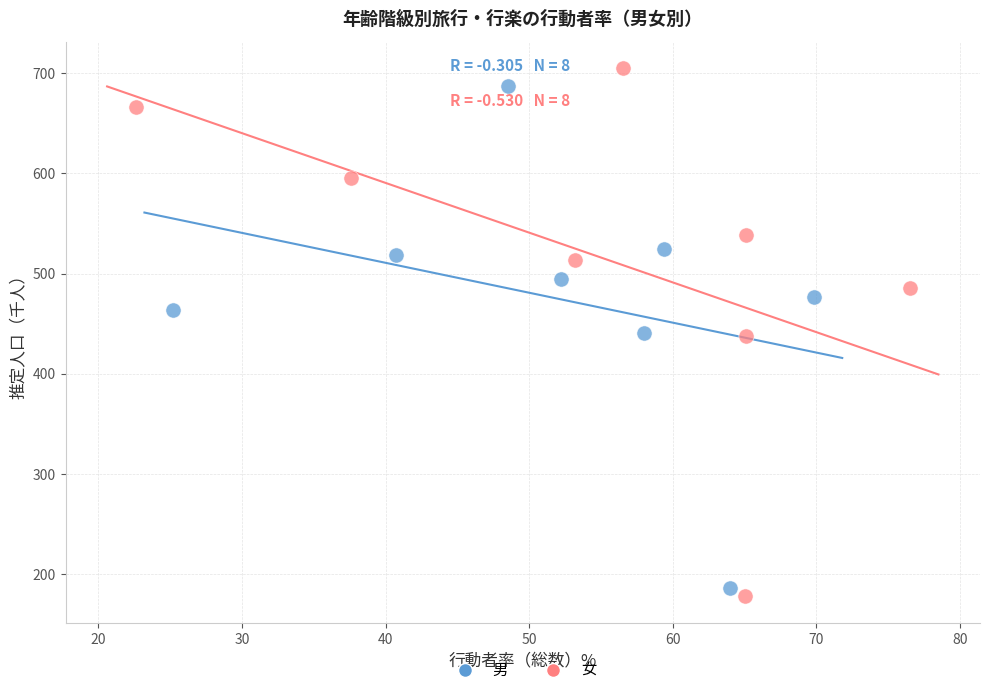

Which series has the largest Y range (max minus min)?

女